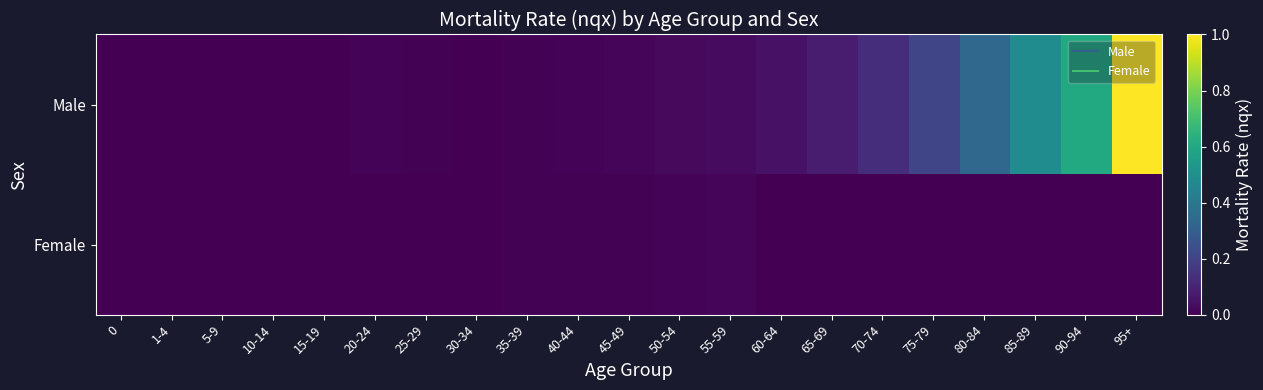

At which category is the sum across all series the highest?

95+